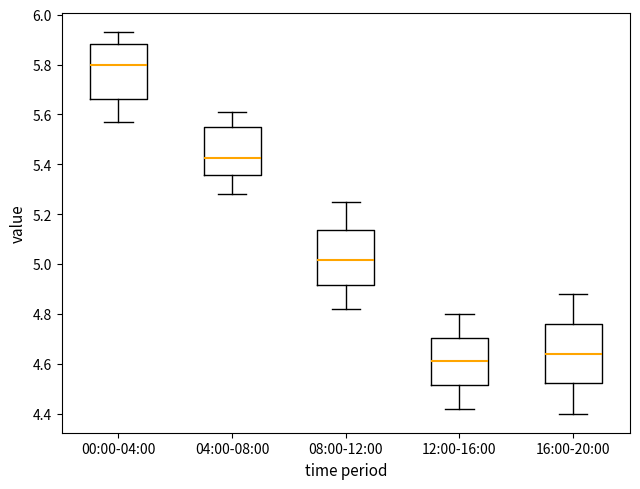

Which box's median line is the lowest?

12:00-16:00